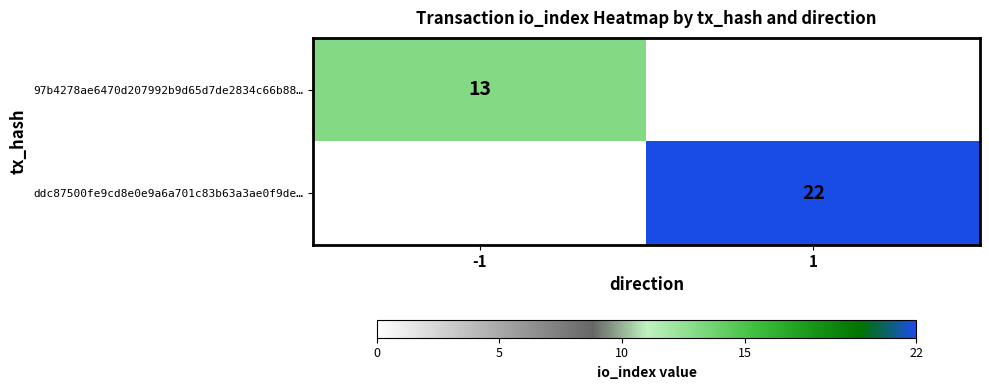

Is it true that ddc87500fe9cd8e0e9a6a701c83b63a3ae0f9de… equals 36 at 1?

False